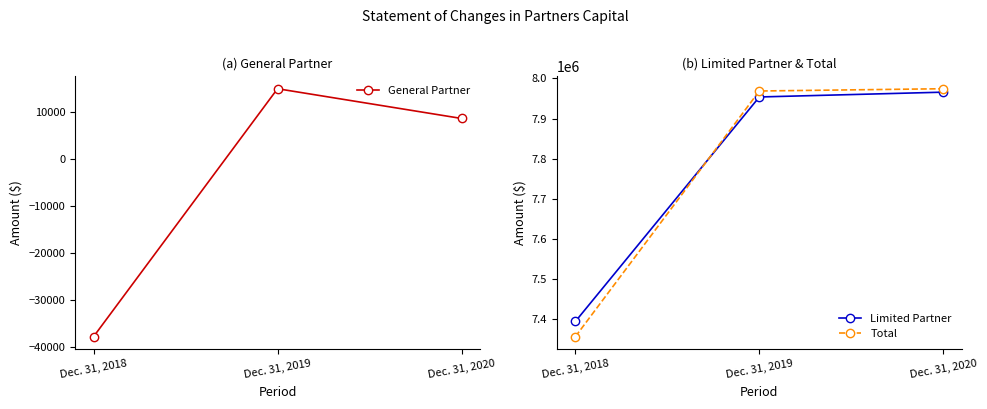

Reading left to right, transcribe all the data shown in this chart.

General Partner: Dec. 31, 2018=-37817	Dec. 31, 2019=14876	Dec. 31, 2020=8557
Limited Partner: Dec. 31, 2018=7394501	Dec. 31, 2019=7953942	Dec. 31, 2020=7965924
Total: Dec. 31, 2018=7356684	Dec. 31, 2019=7968818	Dec. 31, 2020=7974481